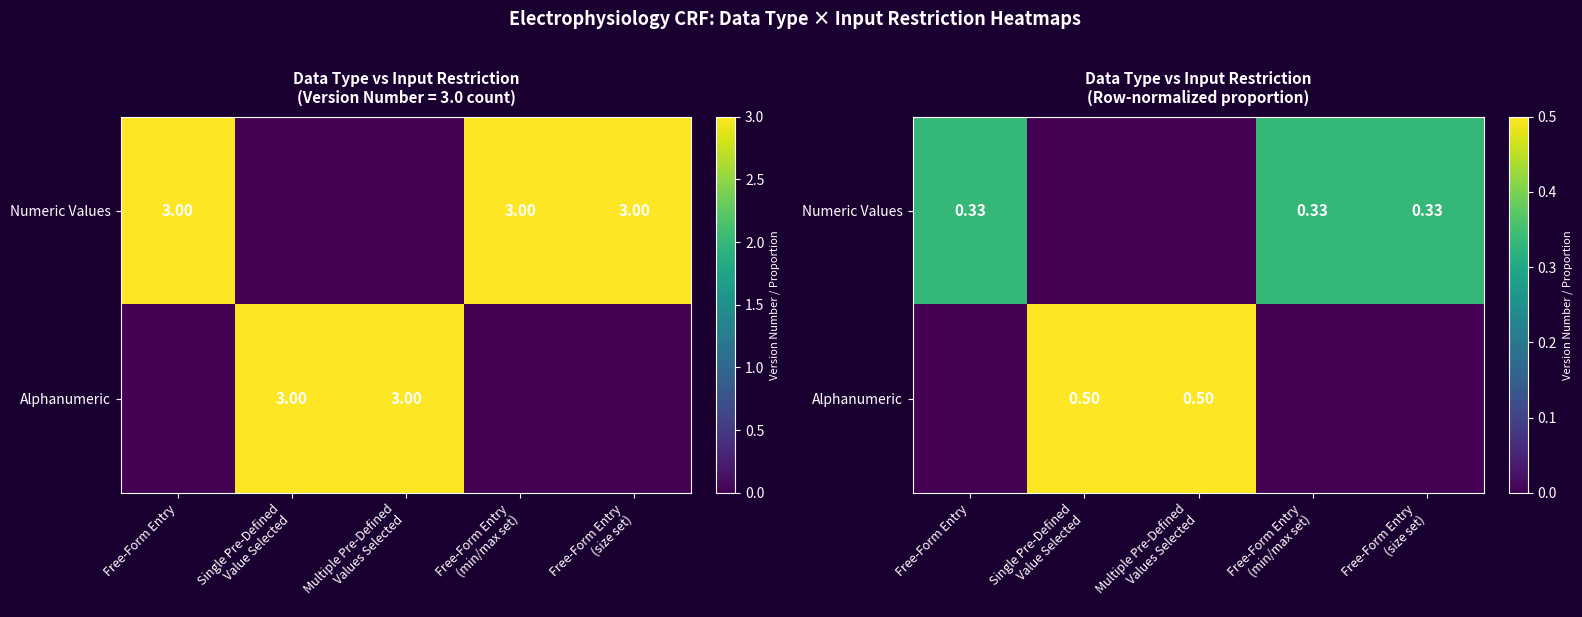

The Alphanumeric series shows 0.0 at Free-Form Entry. True or false?

True